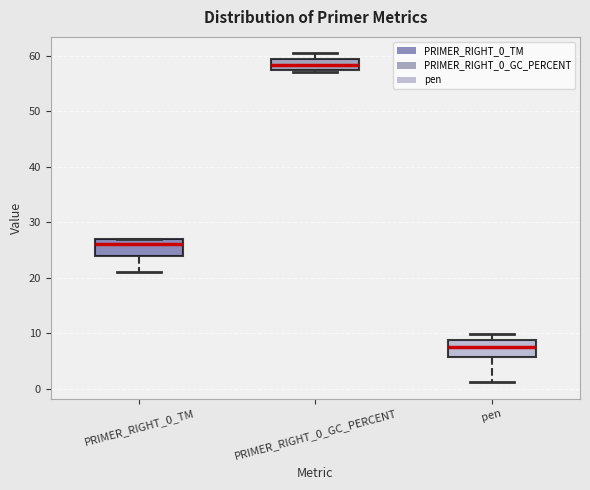

Reading left to right, transcribe this box plot: for each box, give where its median line is, the range the box spans, and where its two whiskers end, as read against the y-axis. The values are not printed on the chart, so give them approximately, as read against the axis.

PRIMER_RIGHT_0_TM: median 26, box 24 to 27, whiskers 21 to 27
PRIMER_RIGHT_0_GC_PERCENT: median 58, box 57 to 59, whiskers 57 to 60
pen: median 8, box 6 to 9, whiskers 1 to 10